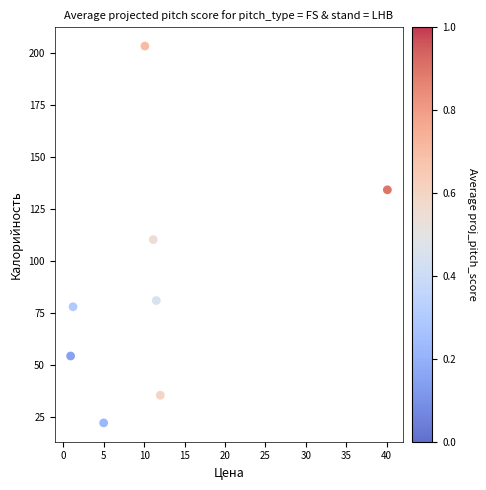

What is the average Y value?

89.9